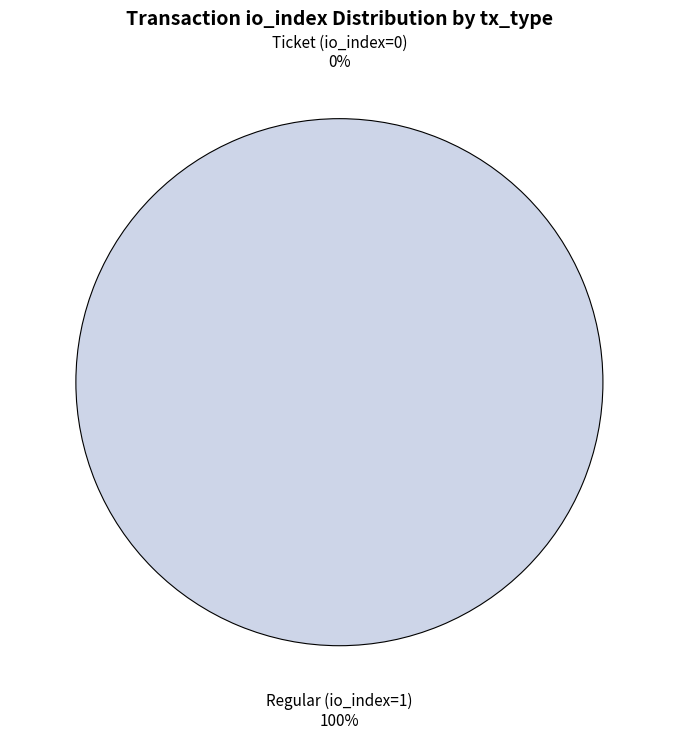

Which category has the biggest portion of the pie?

Regular (io_index=1)